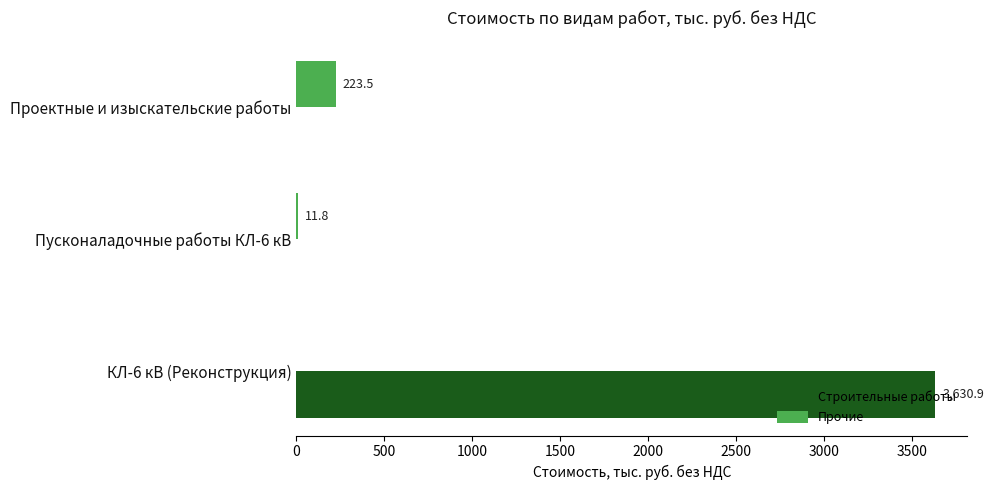

The value of Строительные работы at Пусконаладочные работы КЛ-6 кВ is -1300.0. True or false?

False